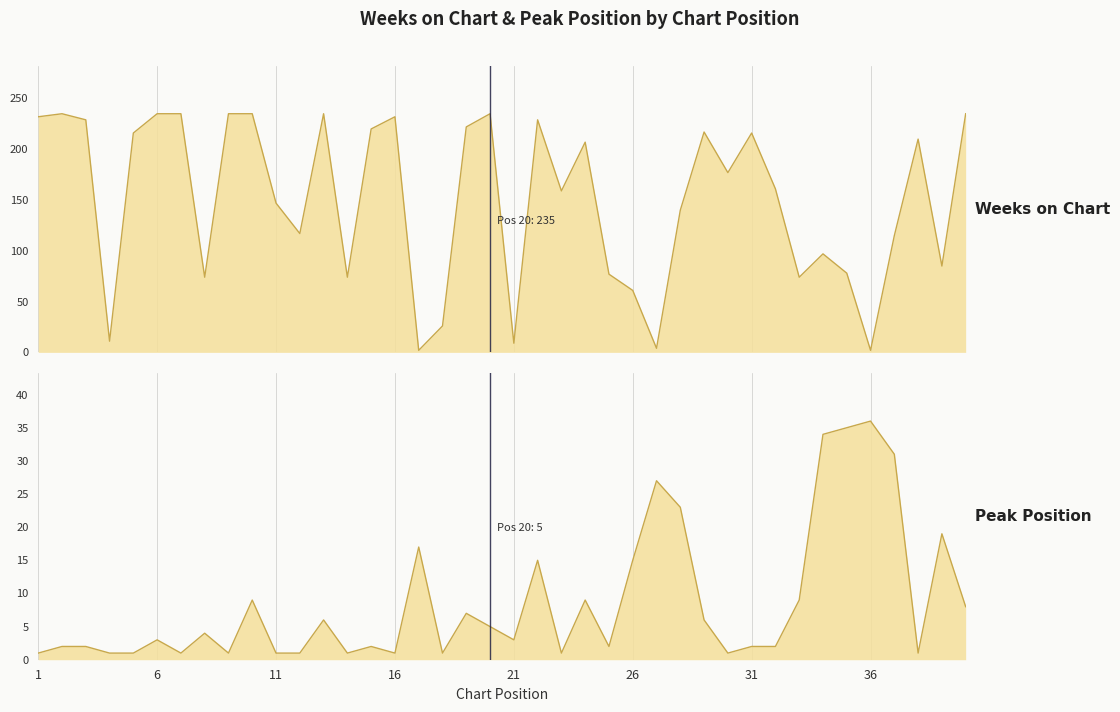

What is the value of the Weeks on Chart point at the 40th from the left?

235